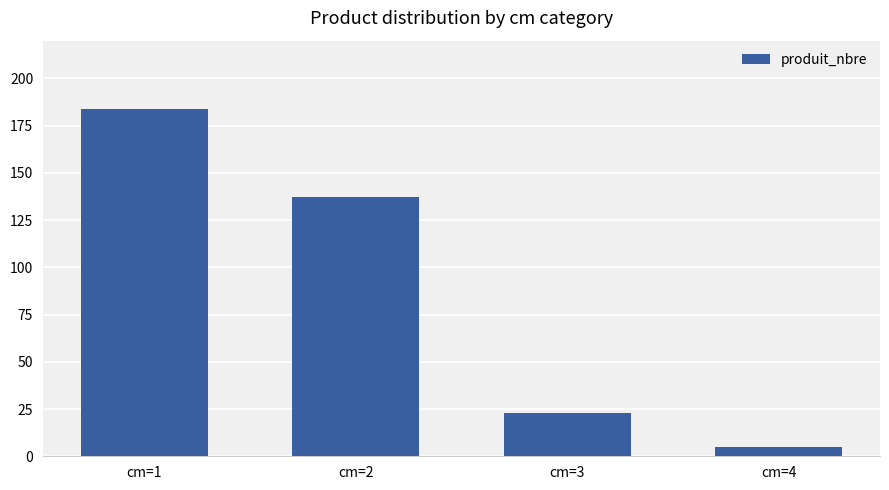

What is the change in value from cm=1 to cm=2?

-47